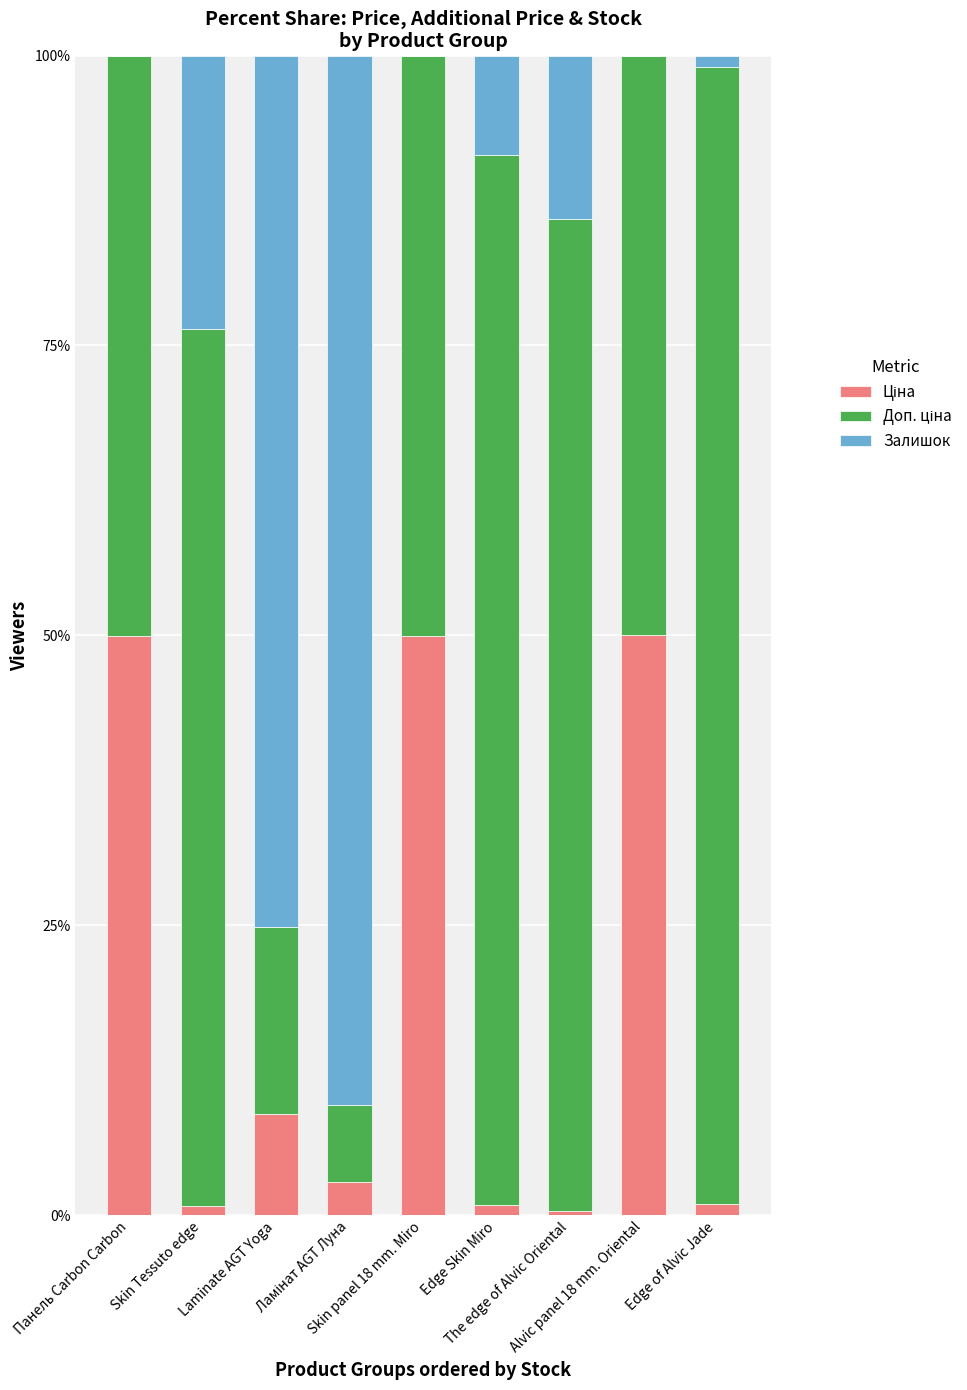

At how many categories does at least one series exceed 54?

6